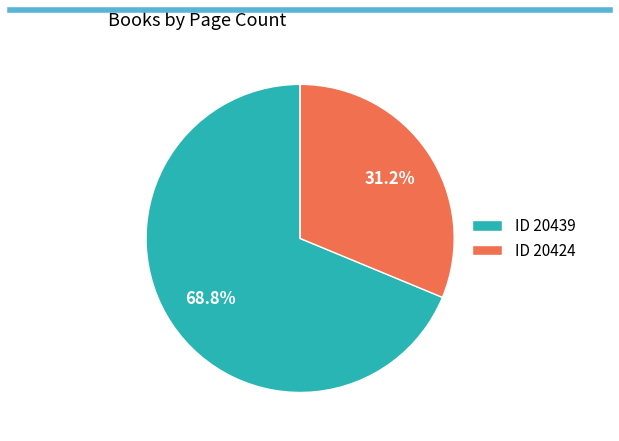

Rank the categories by value from lowest to highest.

ID 20424, ID 20439